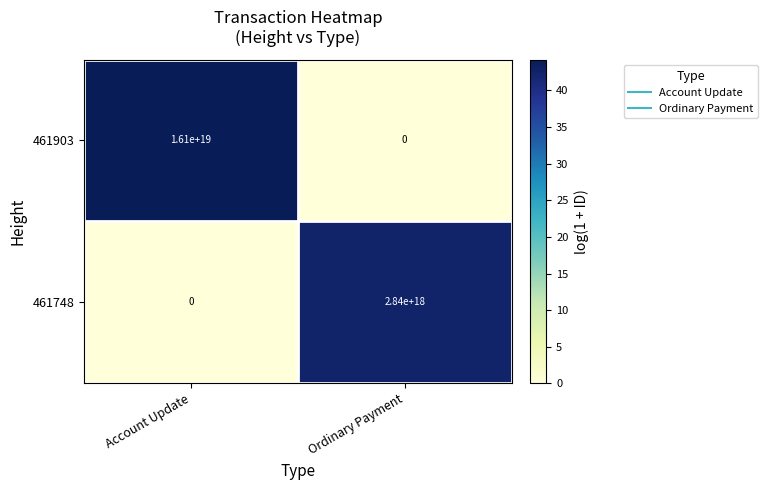

Which category has the highest value in the 461748 series?

Ordinary Payment